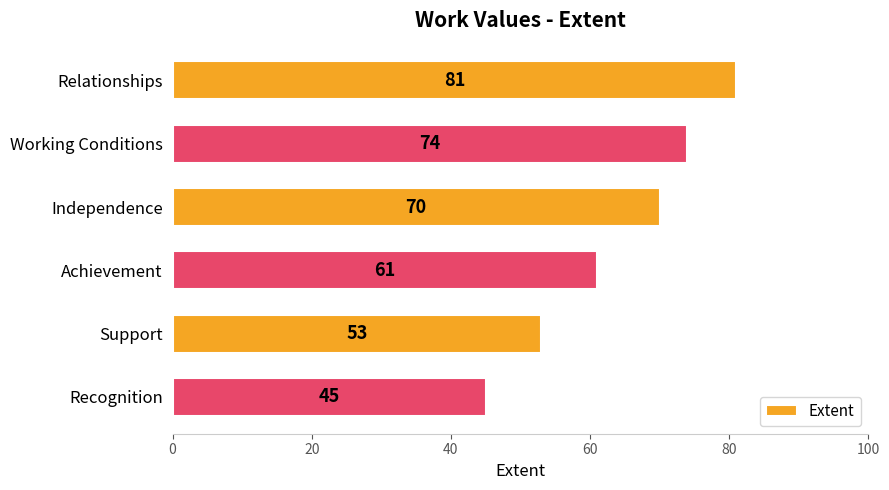

List the labels in order of value, largest first.

Relationships, Working Conditions, Independence, Achievement, Support, Recognition